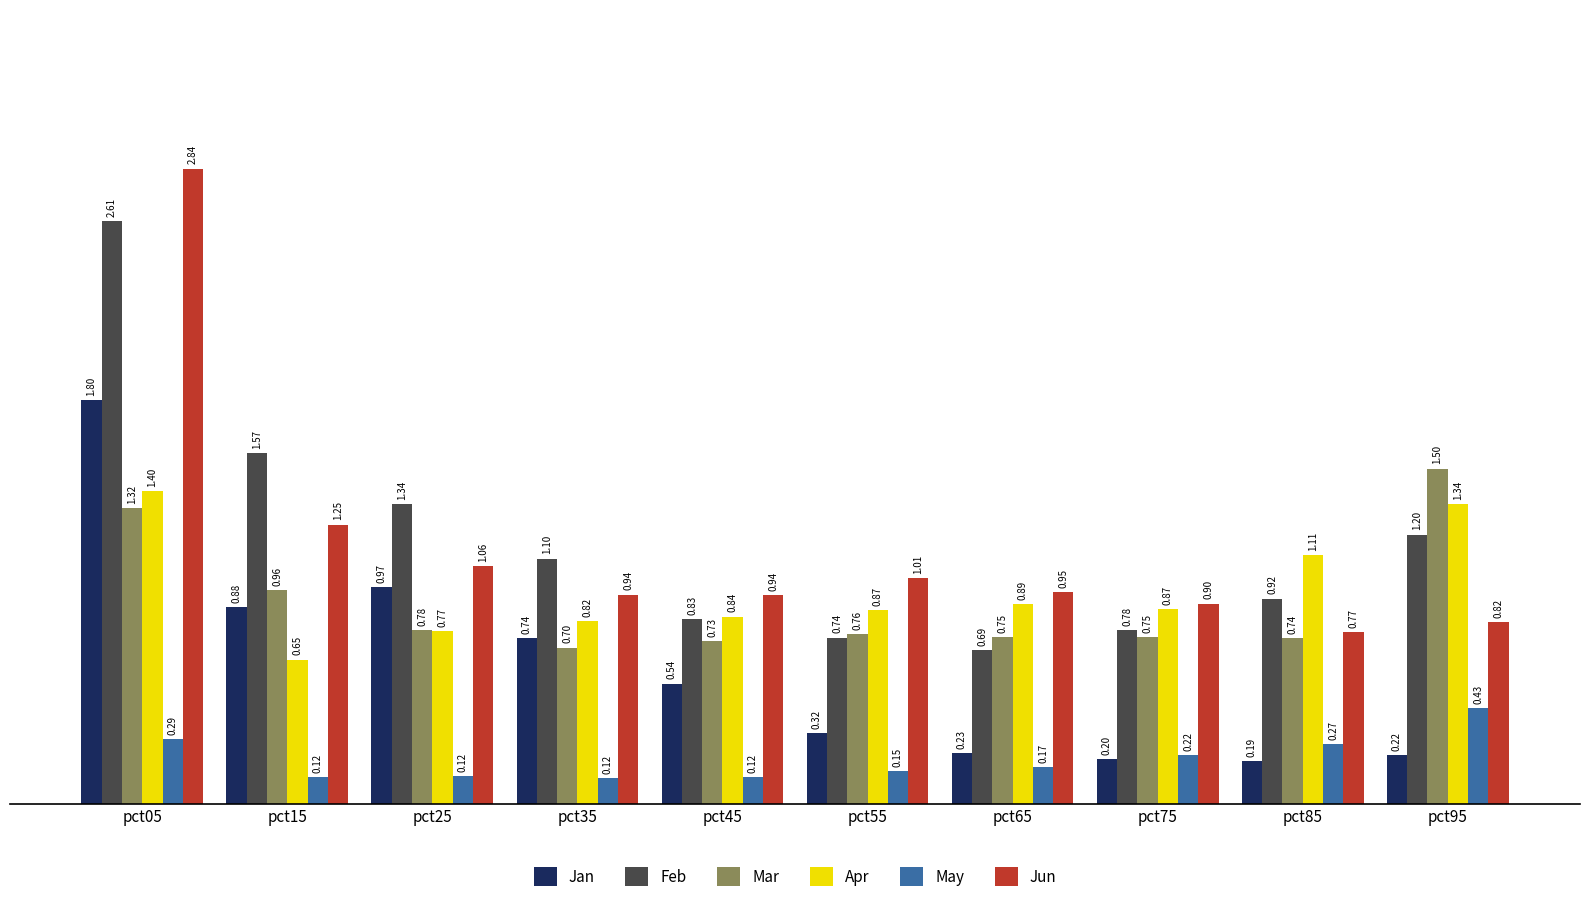

Which series has the largest range (max minus min)?

Jun